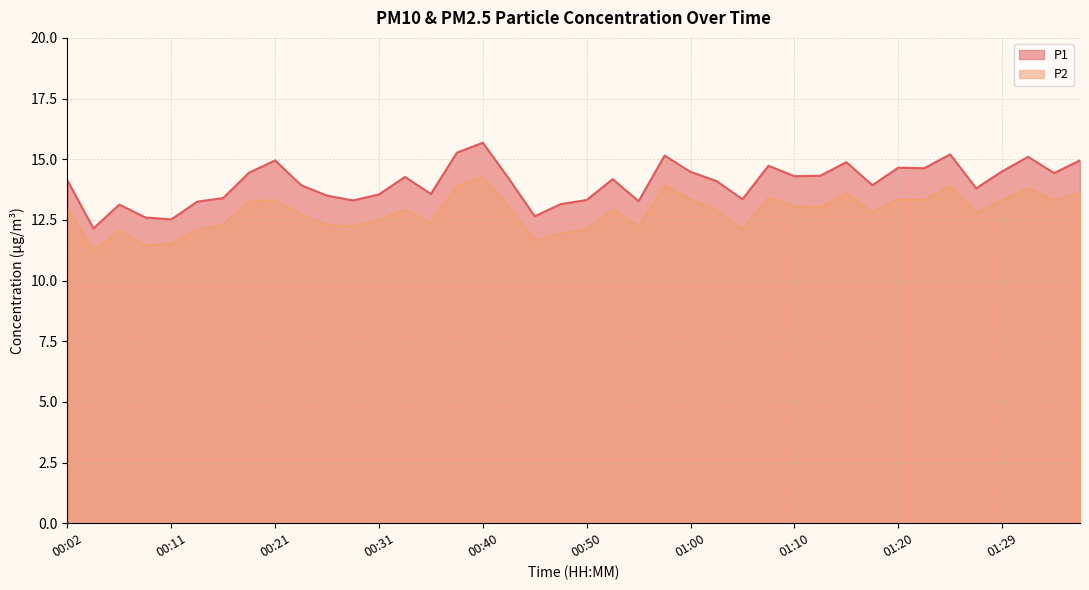

True or false: P2 has a value of 11.2 at 00:04.

True